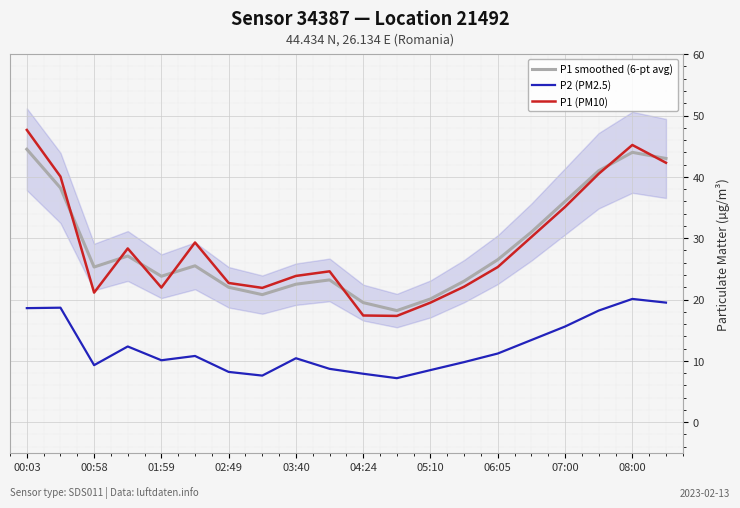

How many interior local peaks does the P1 (PM10) series have?

4